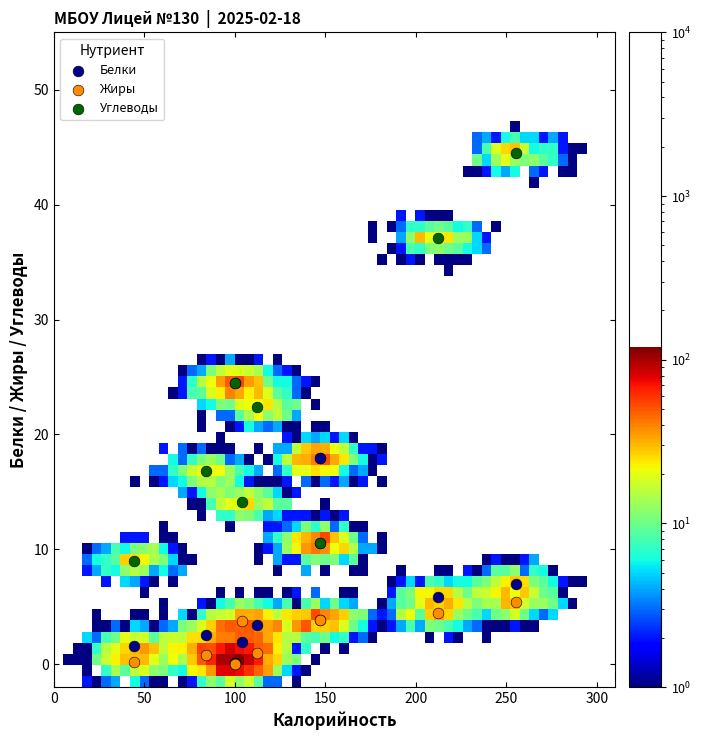

What are all the series names shown in the legend?

Белки, Жиры, Углеводы